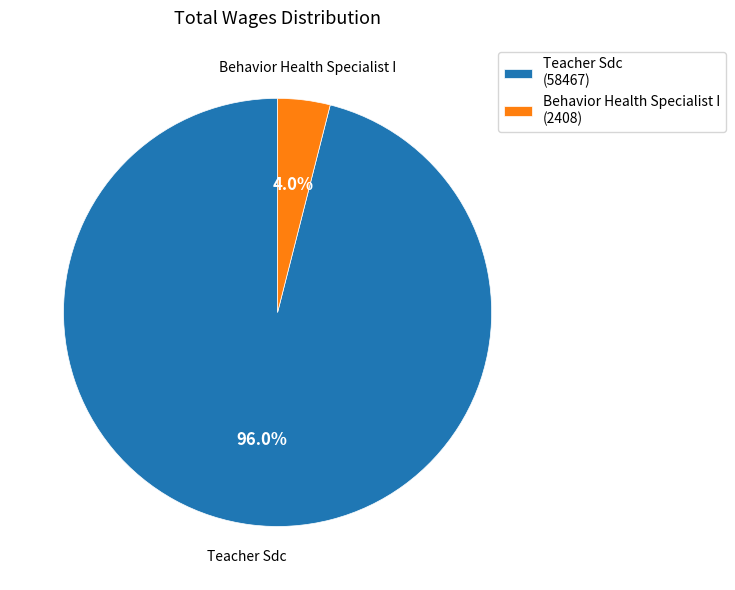

Count the number of slices in the pie.

2